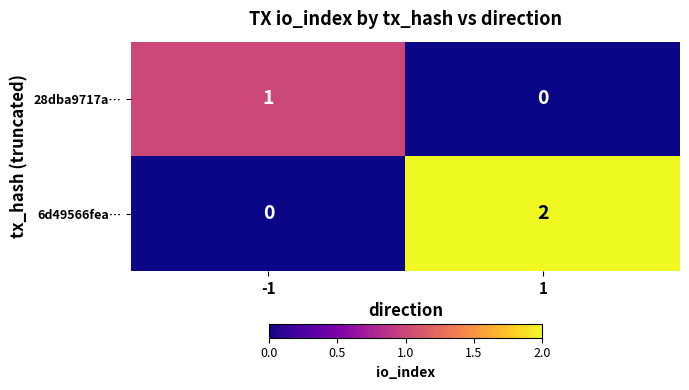

Which series changed the most between -1 and 1?

6d49566fea…